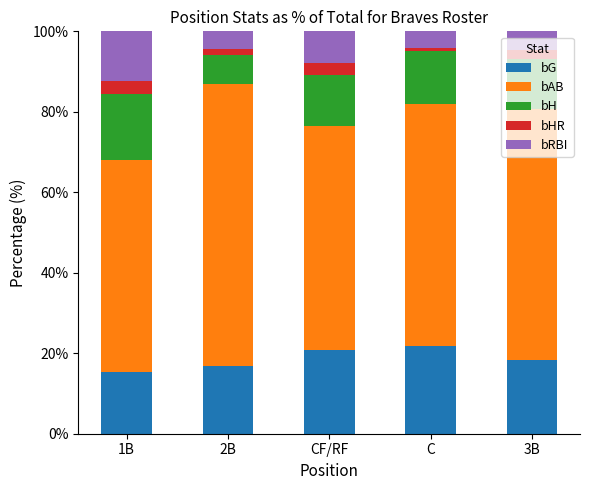

What are all the series names shown in the legend?

bG, bAB, bH, bHR, bRBI